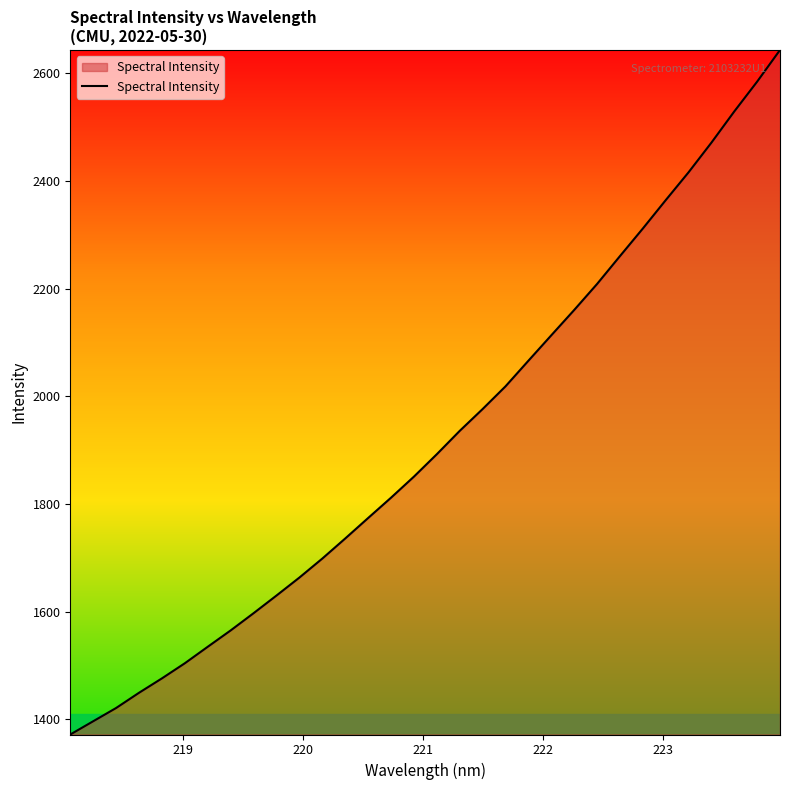

What is the minimum value shown in the chart?

1371.7